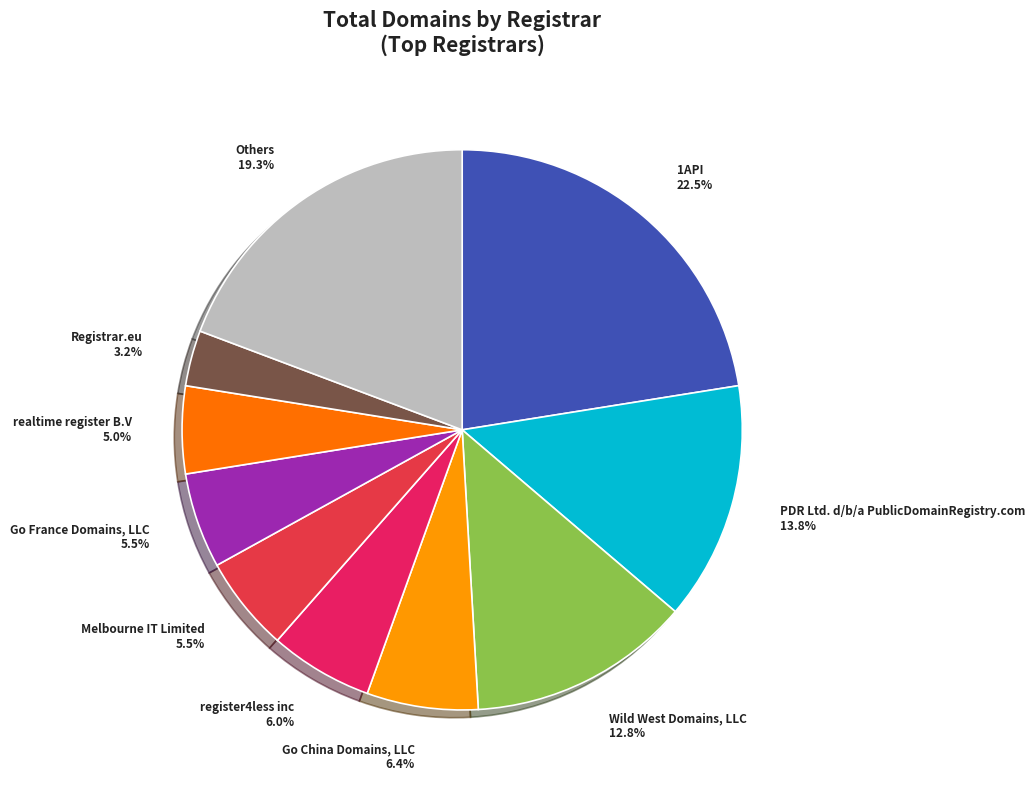

Which category has the smallest portion of the pie?

Registrar.eu